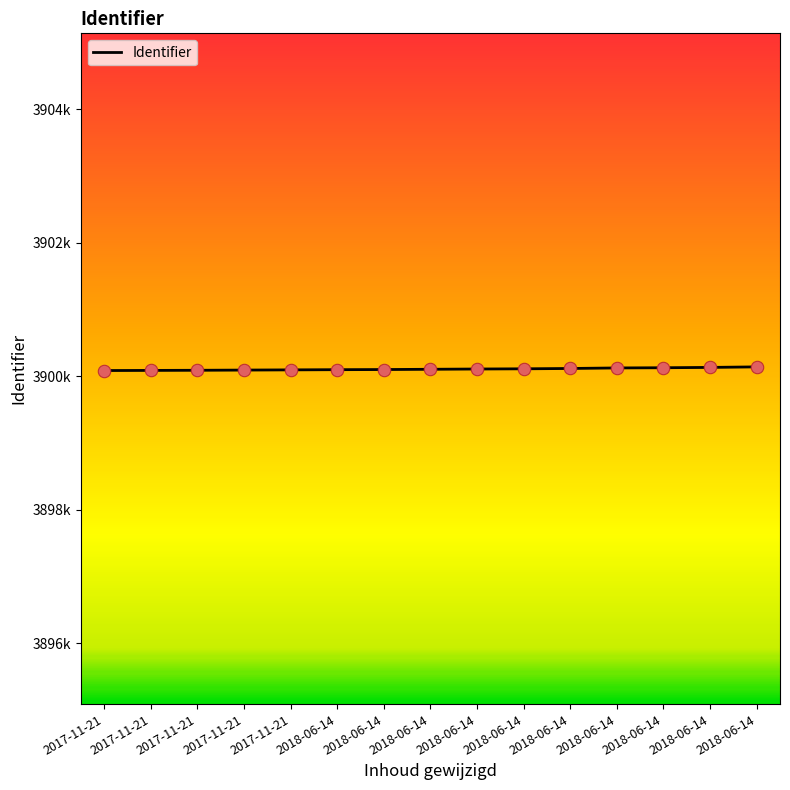

Which has a higher value, 2017-11-21 or 2018-06-14?

2018-06-14